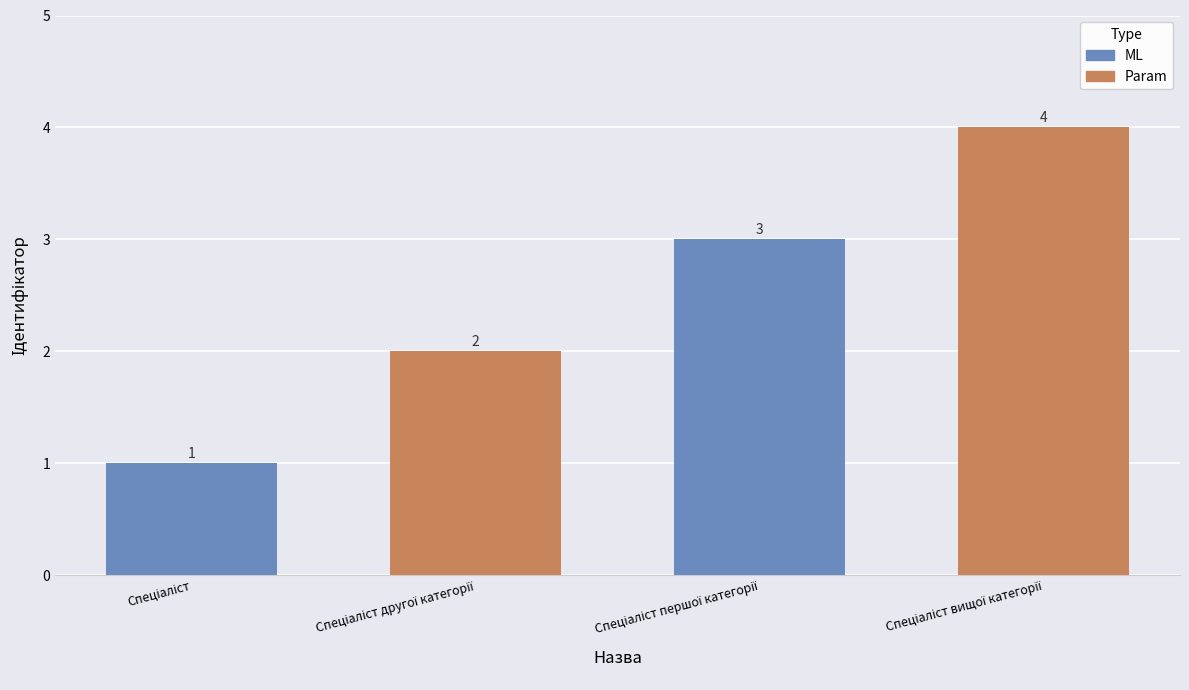

What is the value of the 1st bar from the left?

1